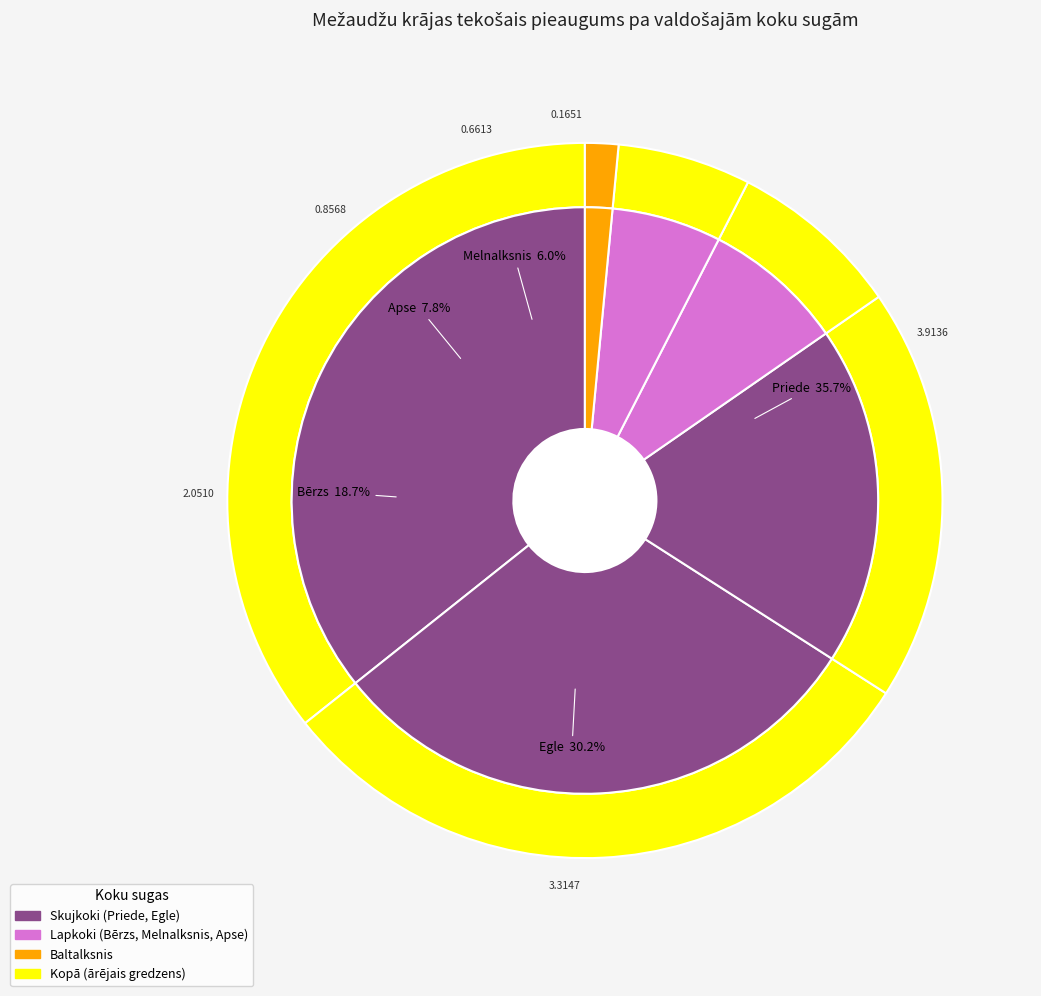

Is Bērzs the majority of the pie?

No